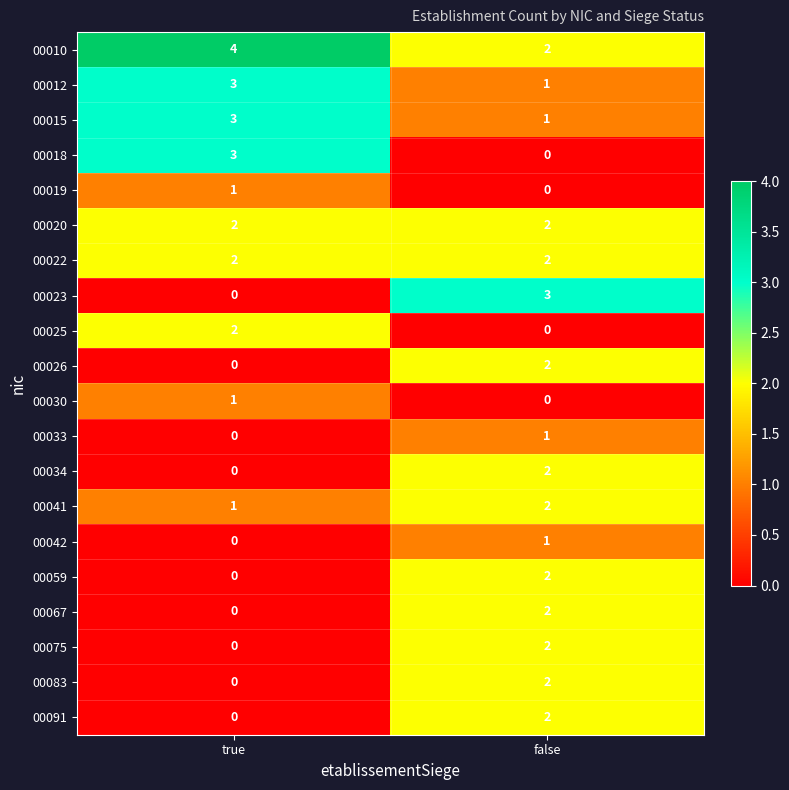

At which category is the sum across all series the highest?

false